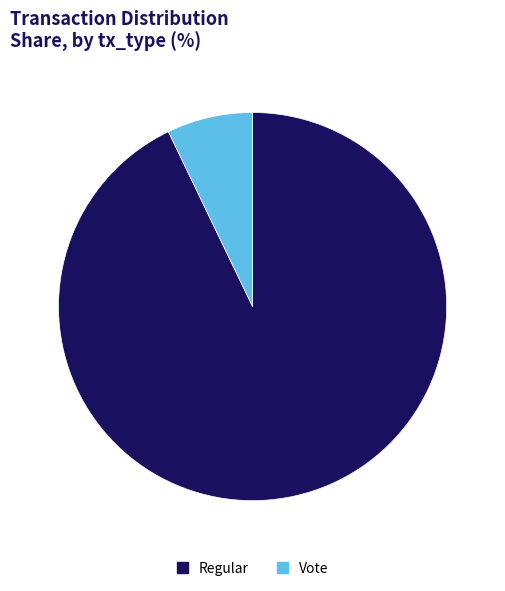

True or false: Regular accounts for 93% of the total.

True